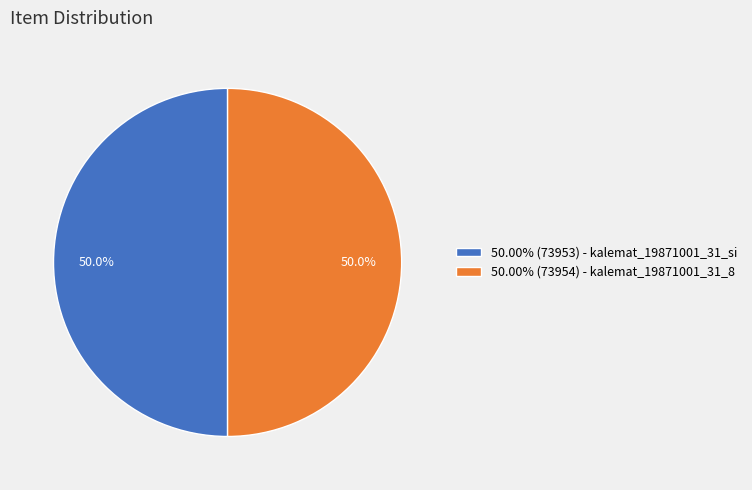

What is the ratio of the value at 50.00% (73954) - kalemat_19871001_31_8 to the value at 50.00% (73953) - kalemat_19871001_31_si?

1.0